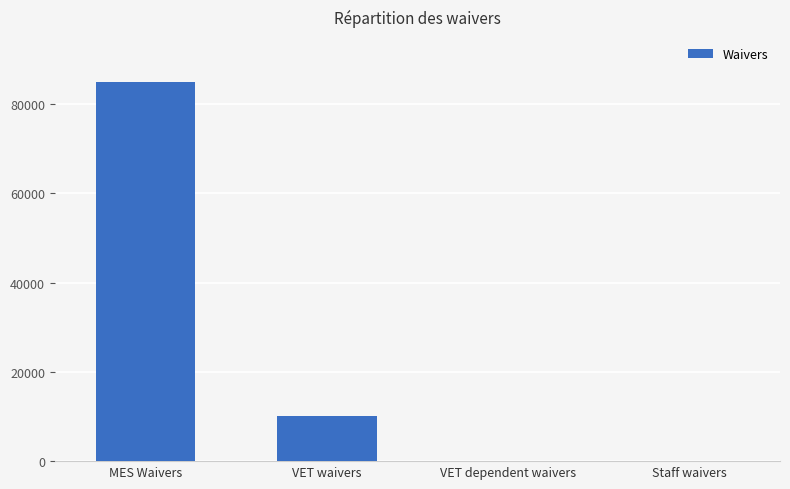

What is the sum of the values at VET waivers and Staff waivers?

10000